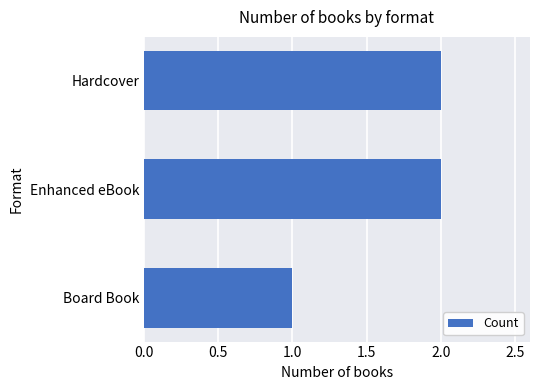

Between Board Book and Hardcover, which is larger?

Hardcover